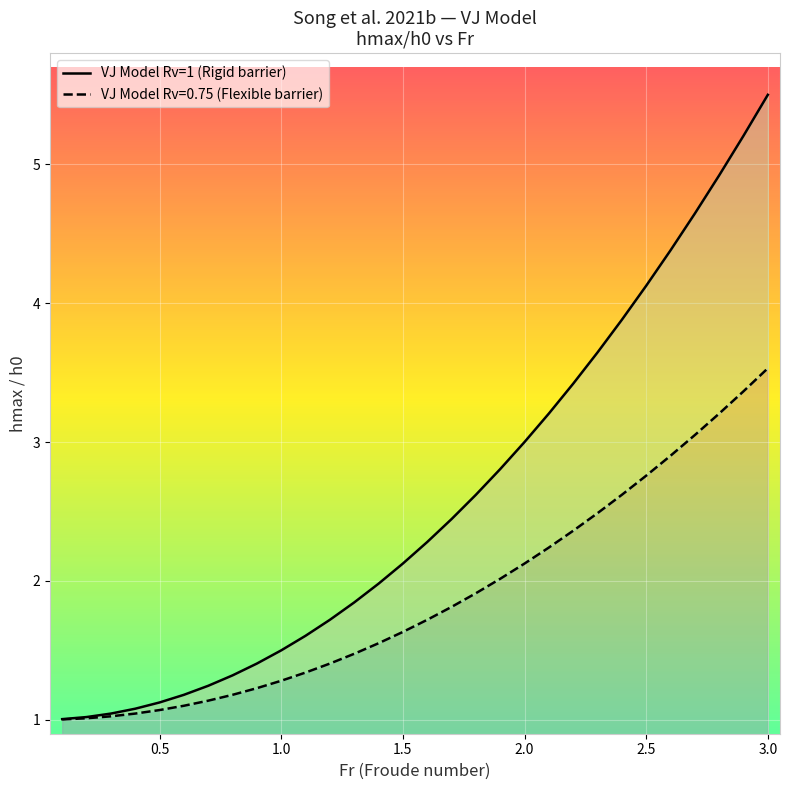

What is the label of the 15th point from the left?

1.5